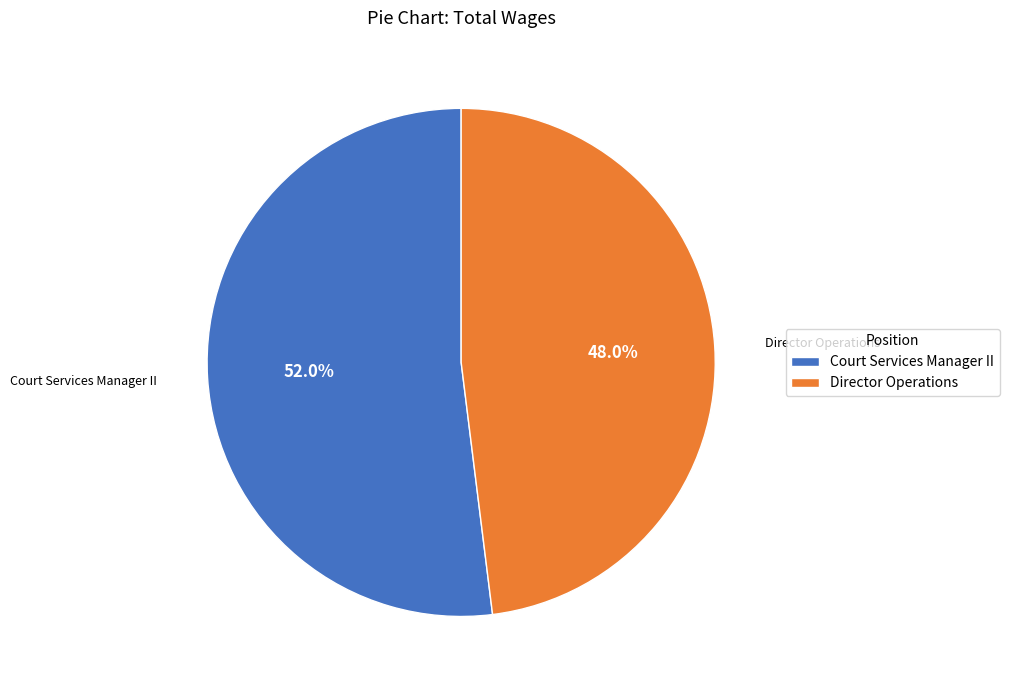

Do Director Operations and Court Services Manager II together represent more than half of the pie?

Yes